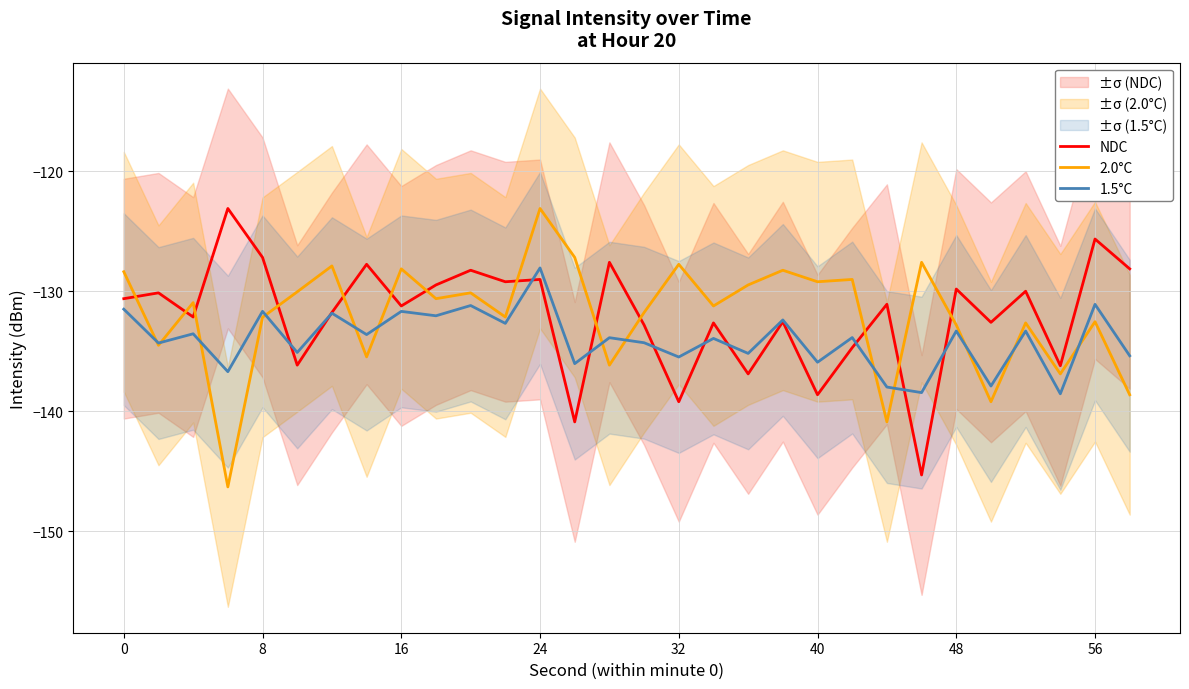

At which label does 1.5°C reach its peak?

24